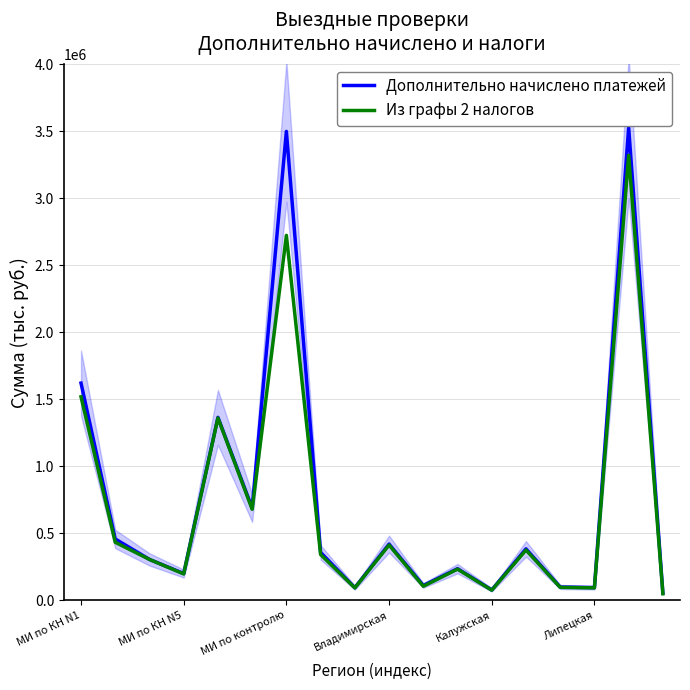

What is the sum of the Дополнительно начислено платежей values at 15 and 17?

149070